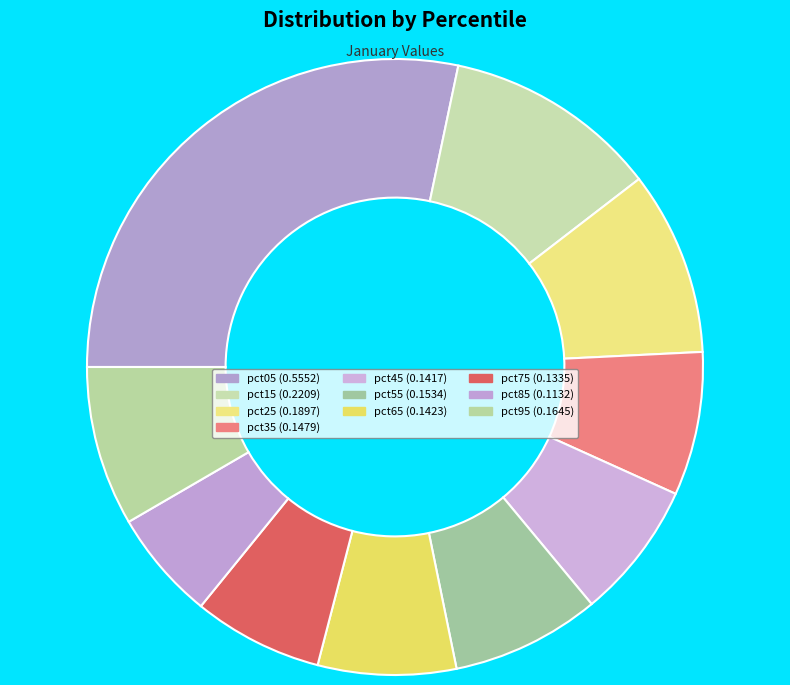

How many slices are in this pie chart?

10